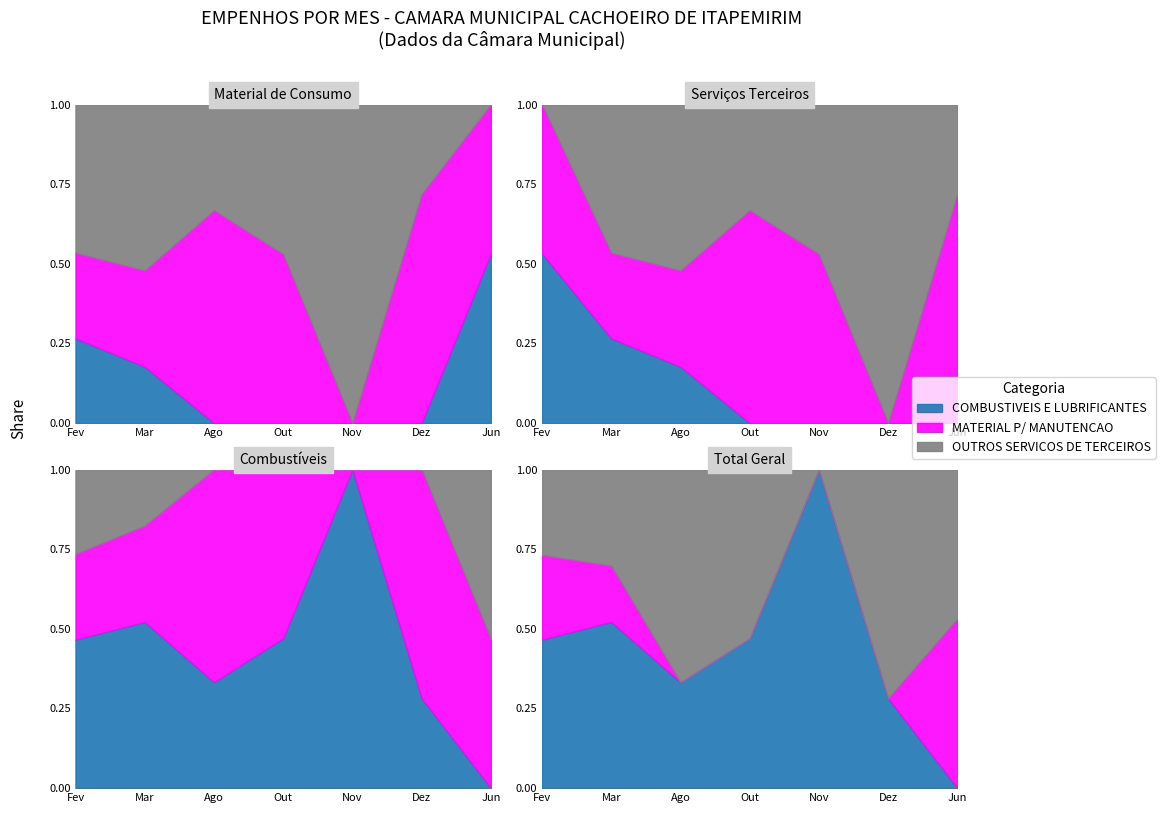

How many data points does each series have?

7